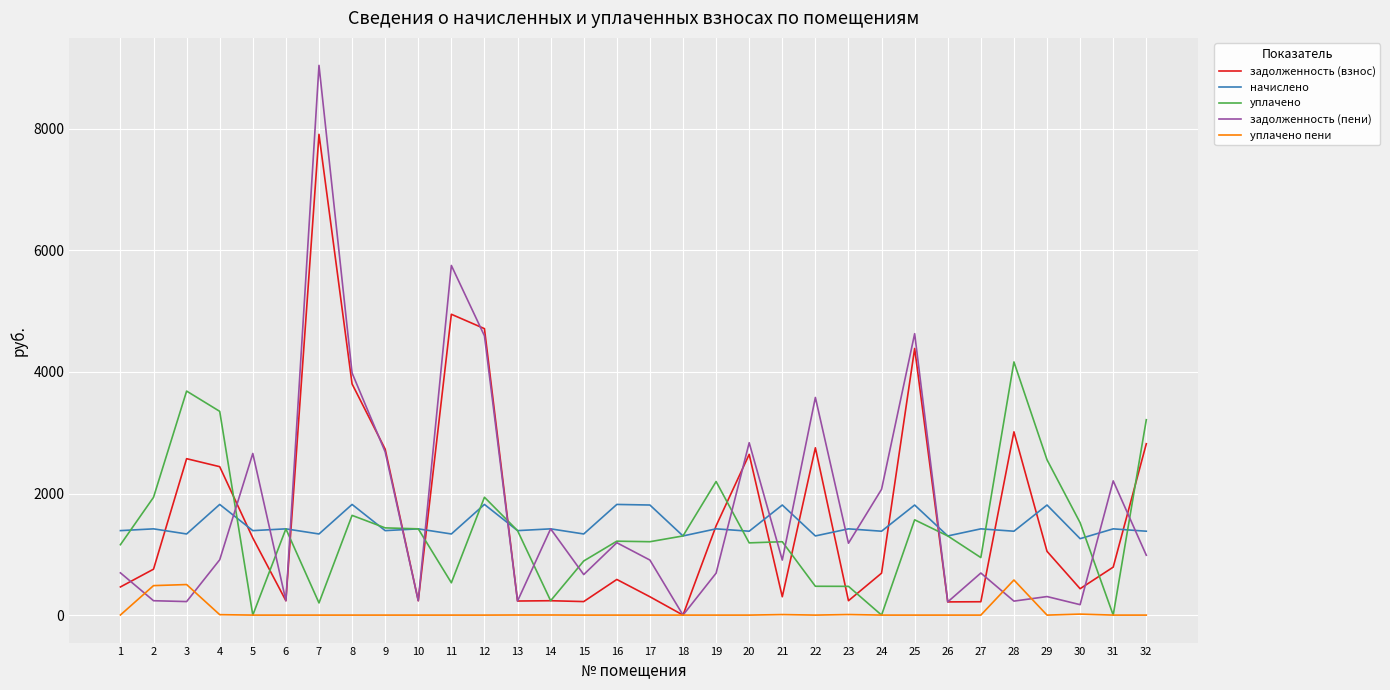

How many categories are shown in the chart?

32